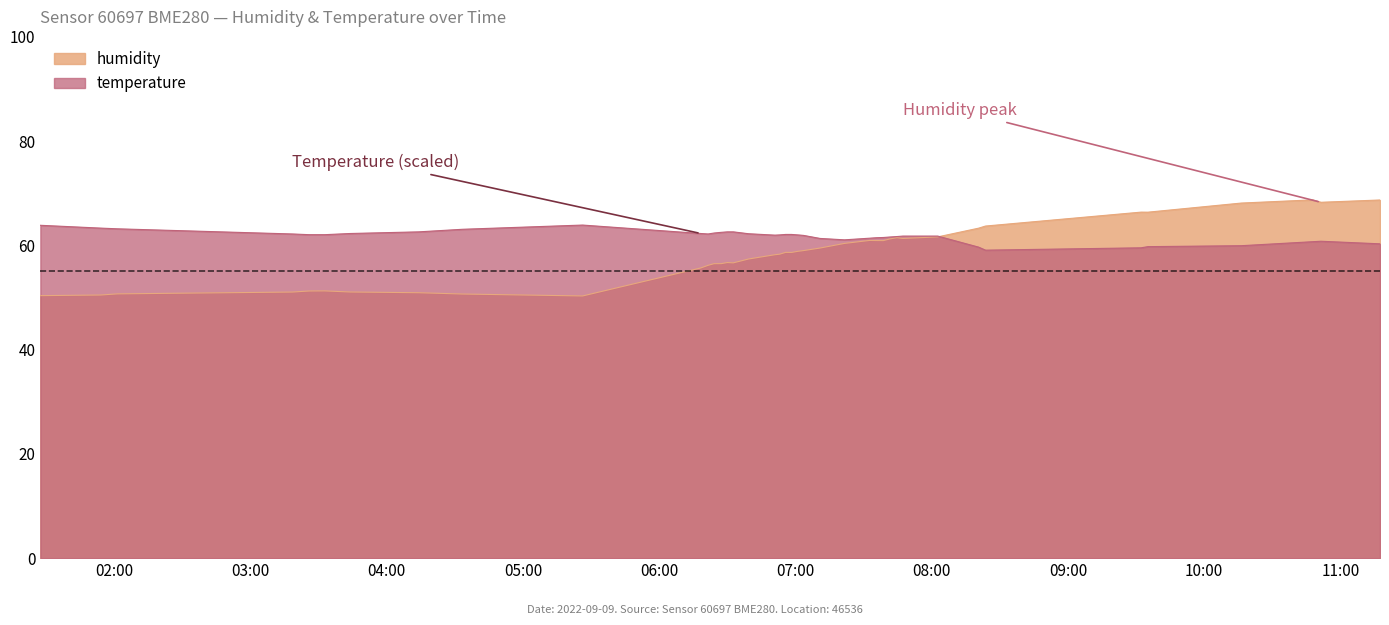

What is the difference between the temperature values at 2022-09-09T06:50:59 and 2022-09-09T04:14:06?

0.6